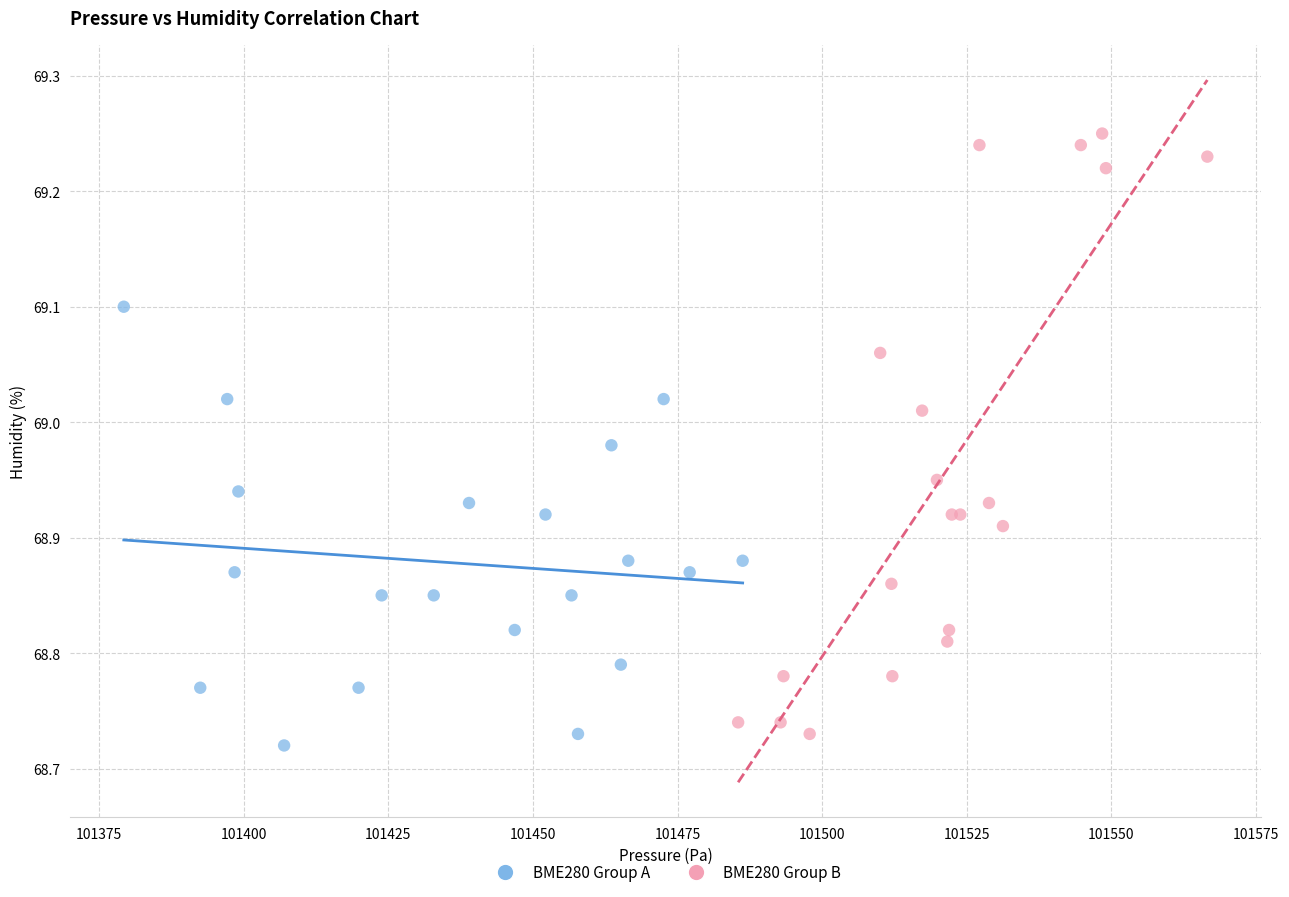

Which series contains the highest Y value?

BME280 Group B